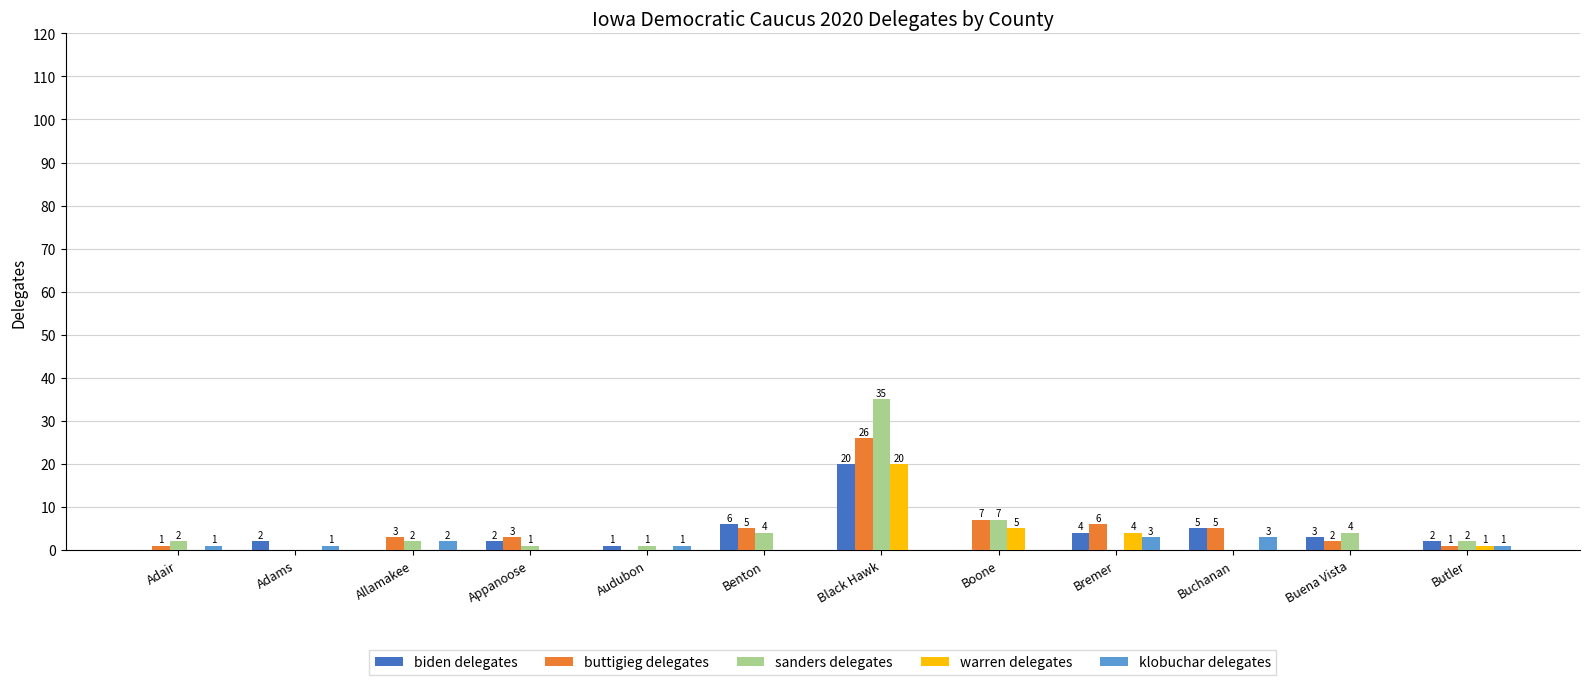

The value of klobuchar delegates at Boone is 0. True or false?

True